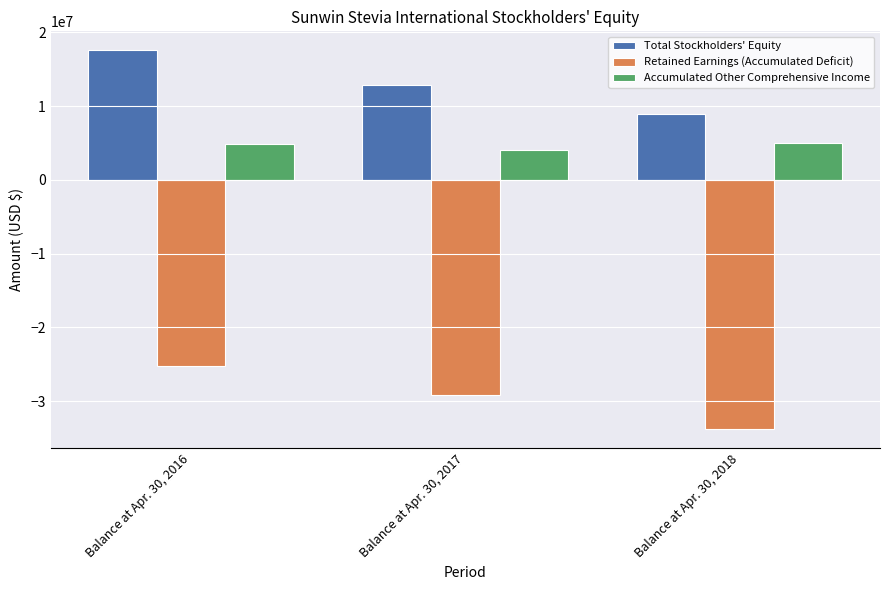

The Total Stockholders' Equity series shows 17569520 at Balance at Apr. 30, 2016. True or false?

True